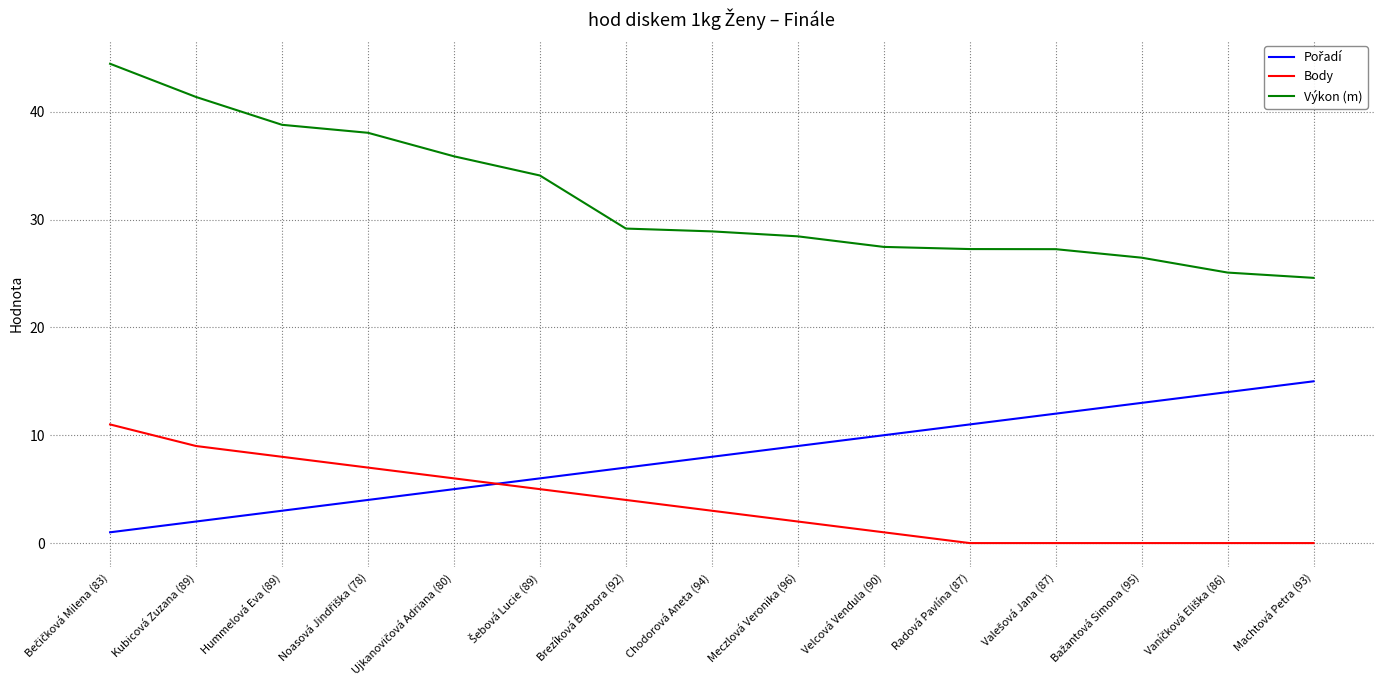

What is the sum of all Body values?

56.0